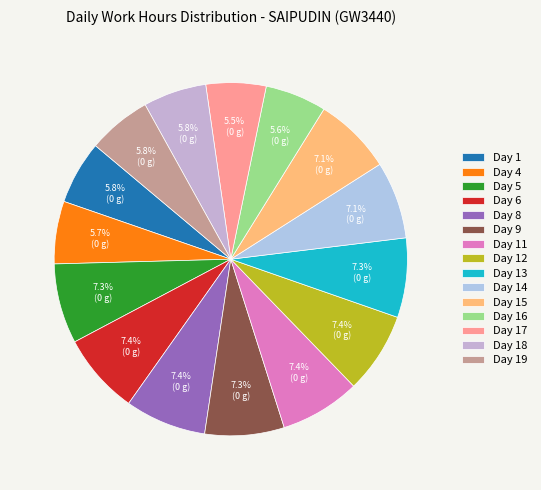

The Day 16 slice represents 6% of the pie. True or false?

True